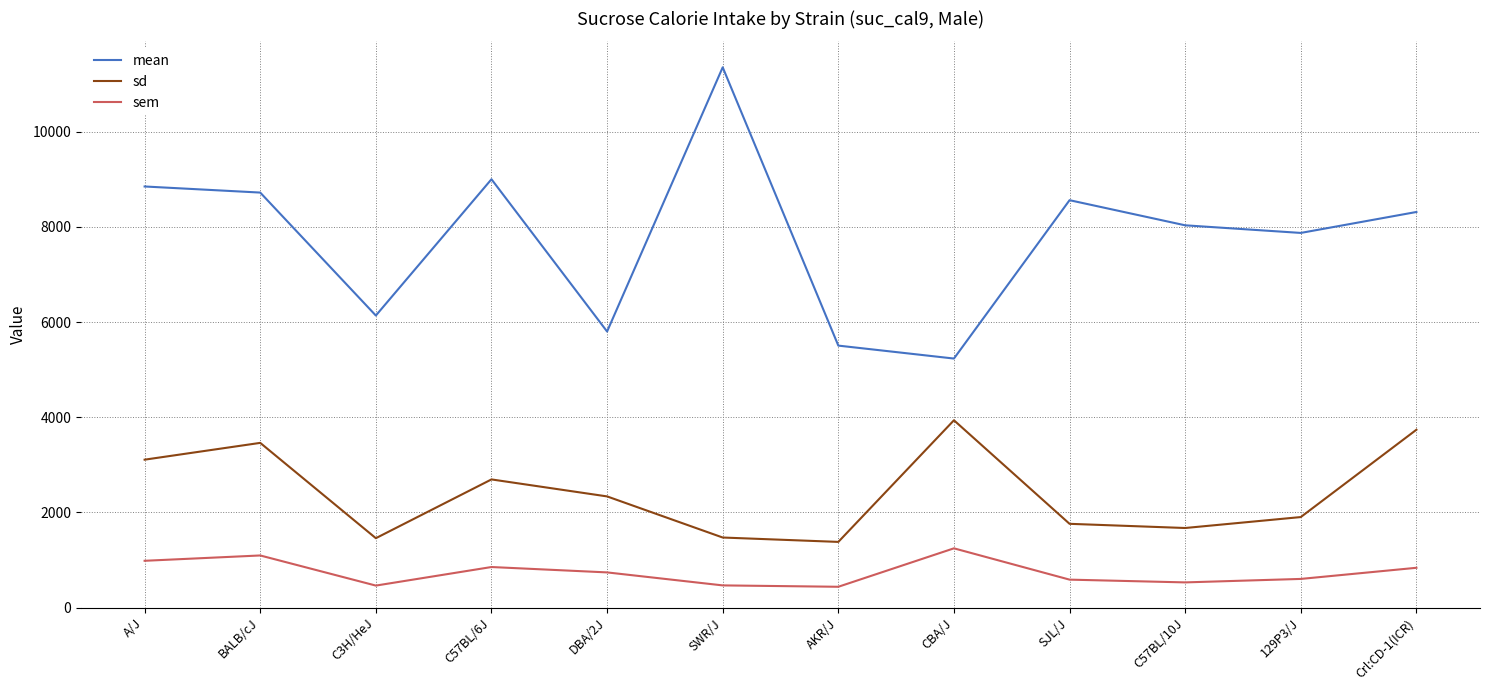

What is the greatest value displayed?

11352